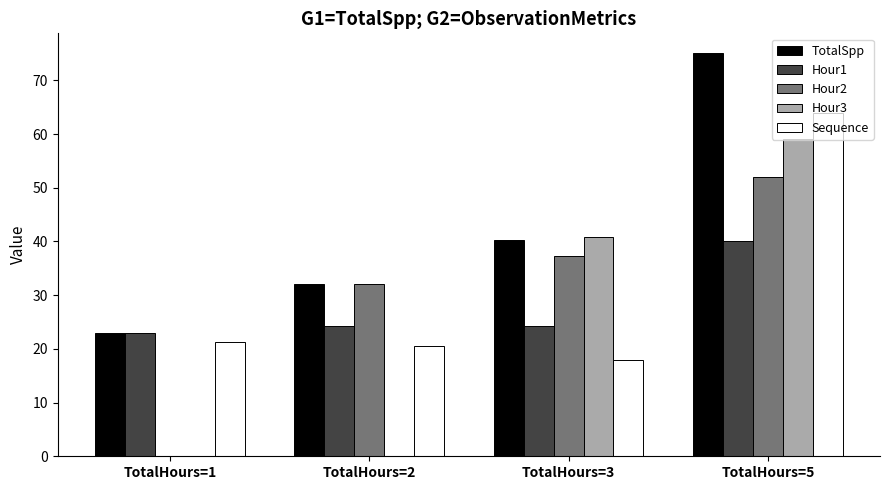

What is the average value of the TotalSpp series?

42.6